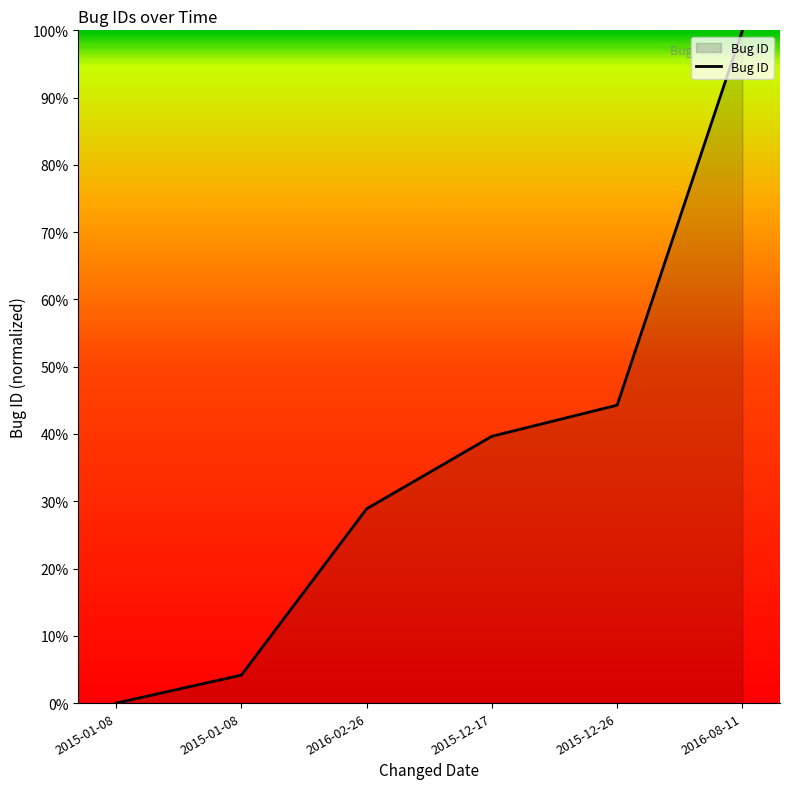

Count the number of data series in this chart.

1